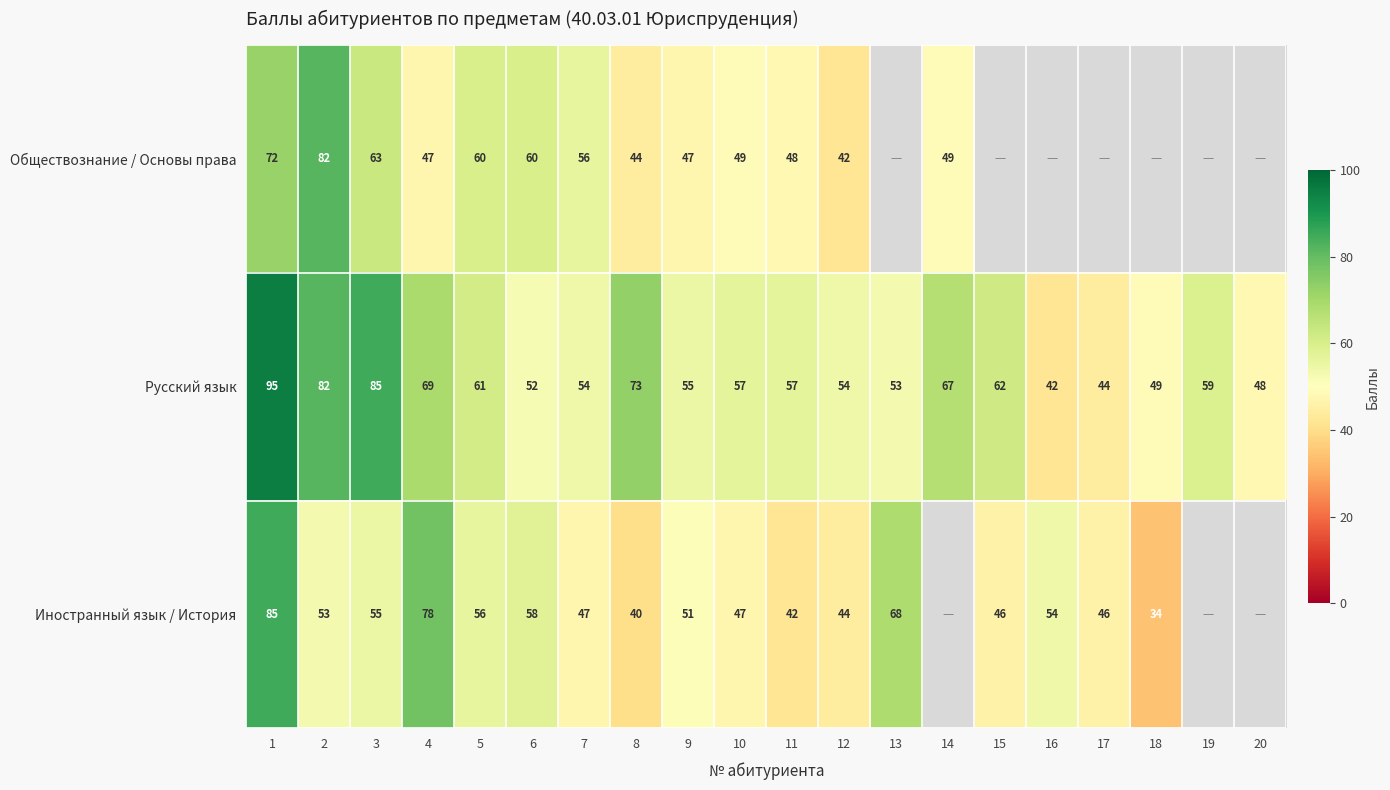

Is it true that Иностранный язык / История equals 42 at 11?

True